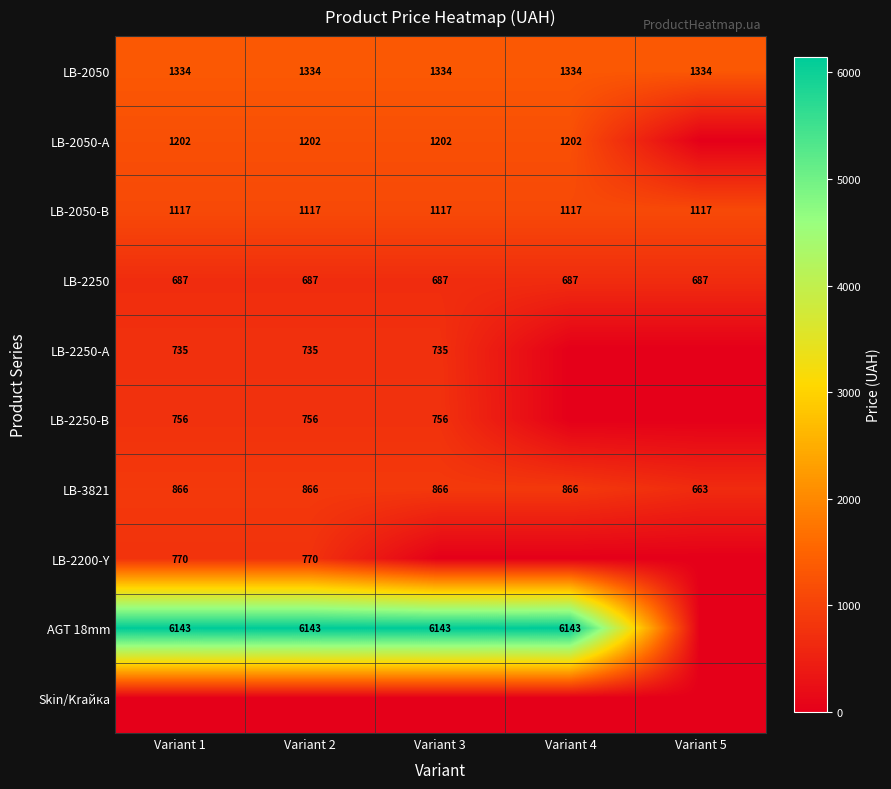

At how many categories does at least one series exceed 3729?

4